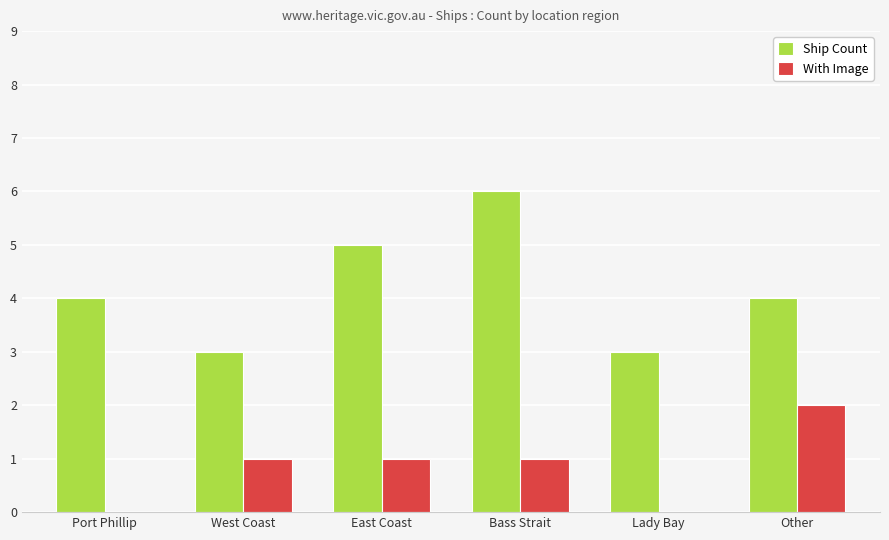

Which category has the highest value across all series?

Bass Strait